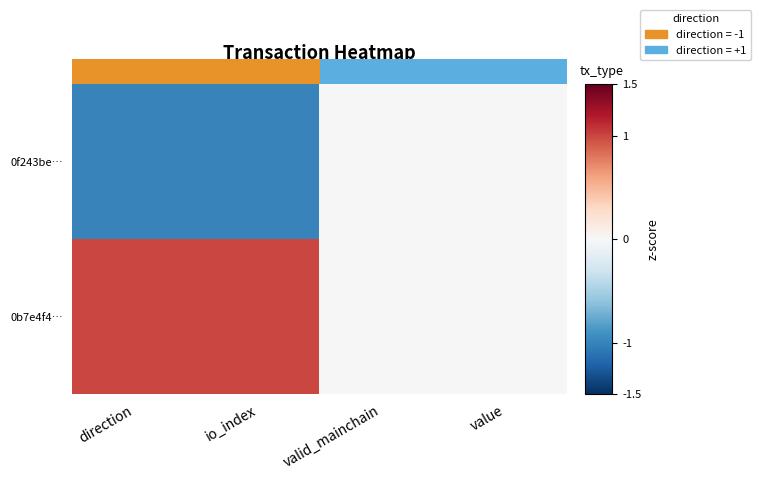

Rank the series by their average value, from highest to lowest.

0b7e4f4…, 0f243be…